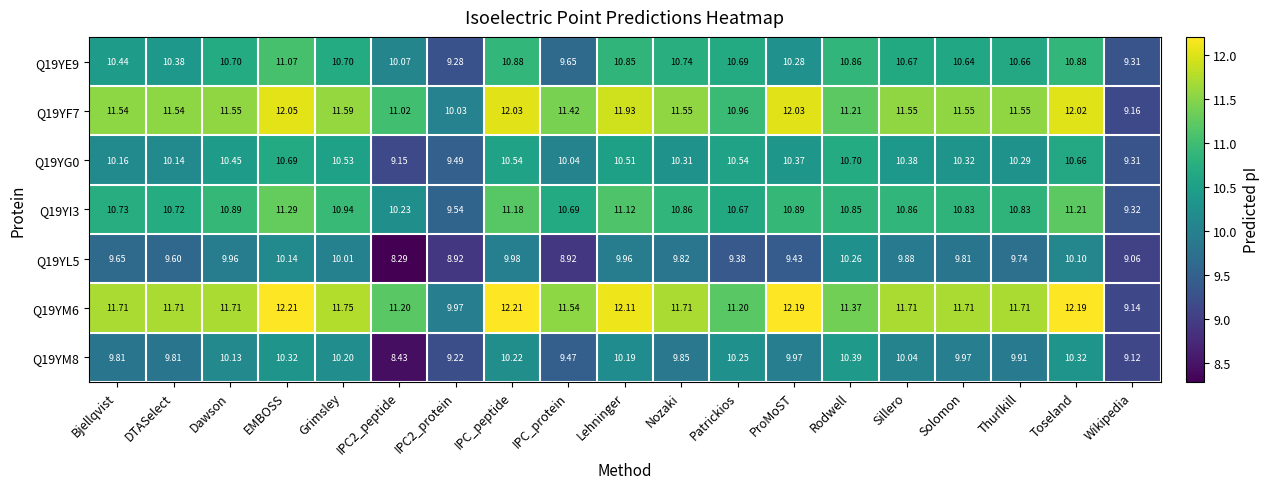

Is the value of Q19YM8 at IPC_protein greater than the value of Q19YF7 at IPC2_protein?

No